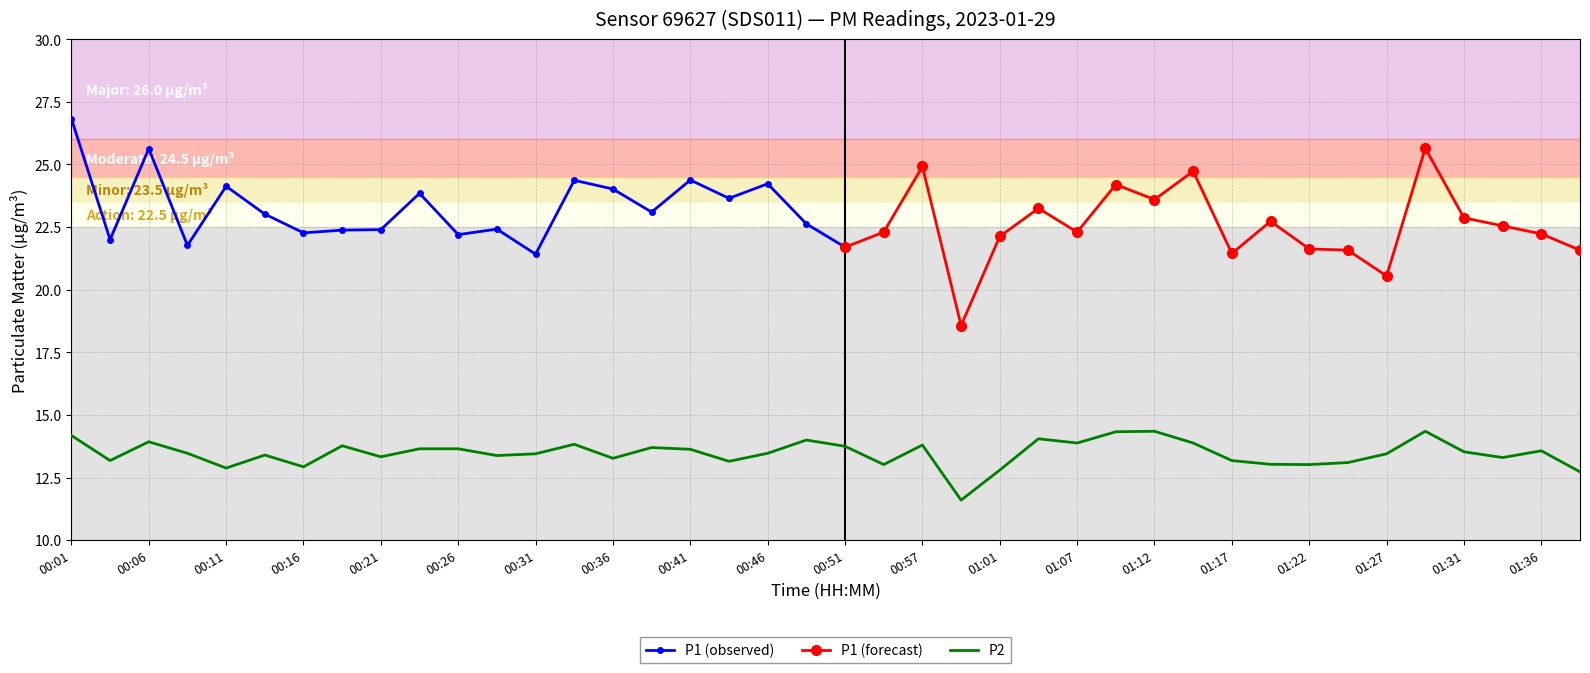

Is it true that P2 equals 14.2 at 00:01?

True